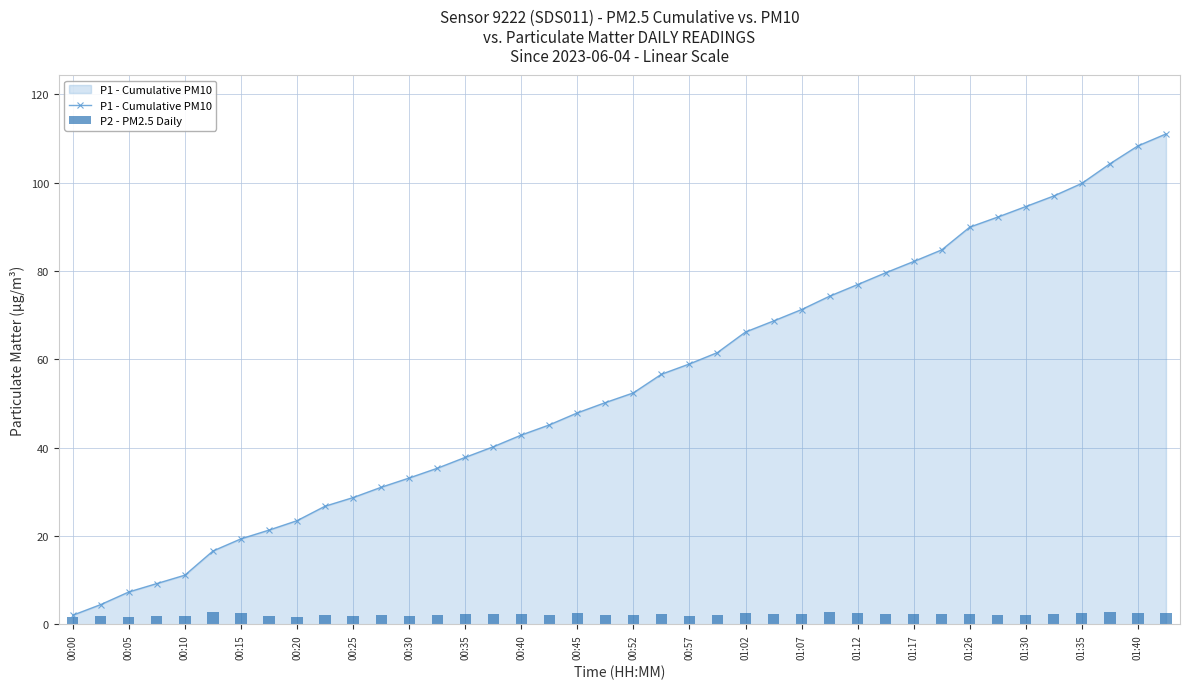

The P1 - Cumulative PM10 series shows 12.0 at 00:05. True or false?

False